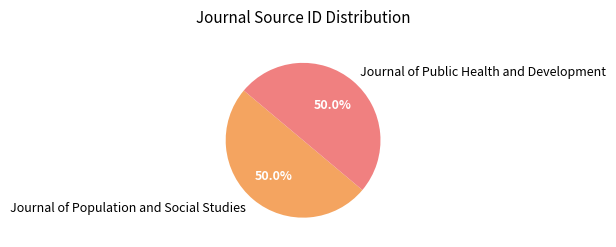

Count the number of slices in the pie.

2